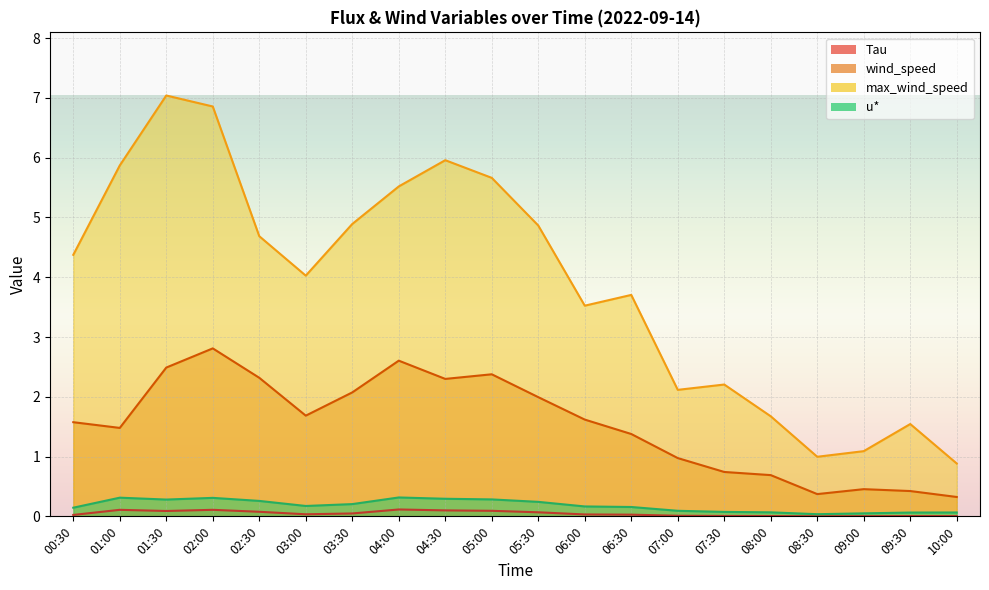

Read the max_wind_speed value at 05:30.

4.9